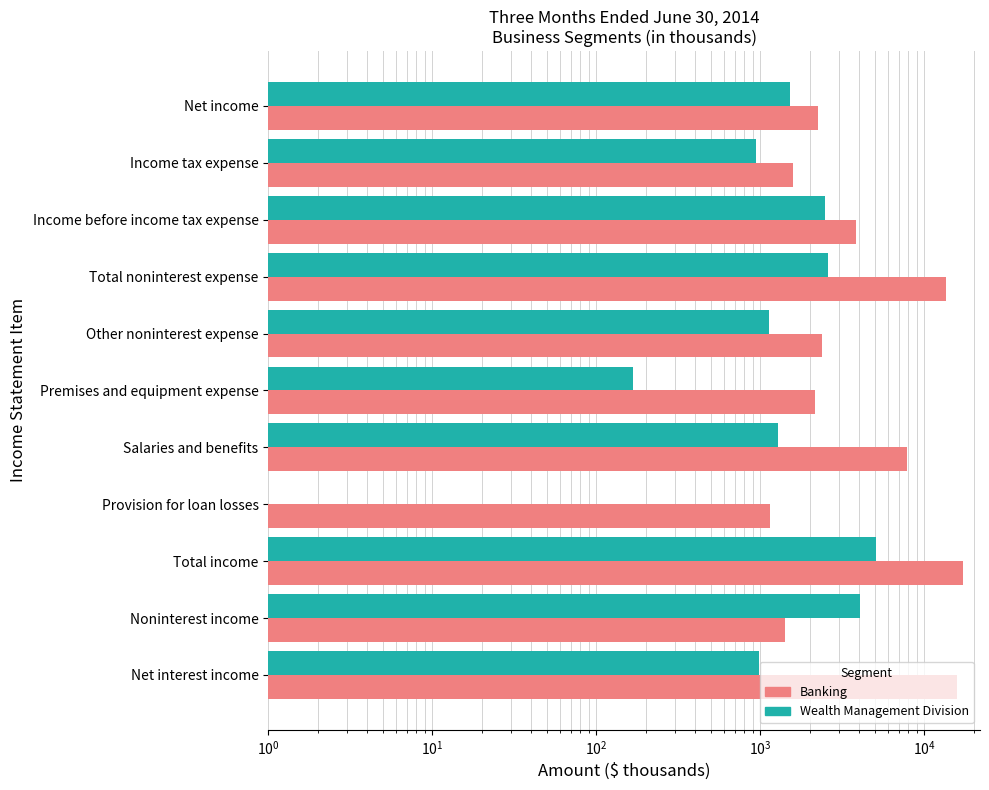

What is the maximum value for Wealth Management Division?

5050